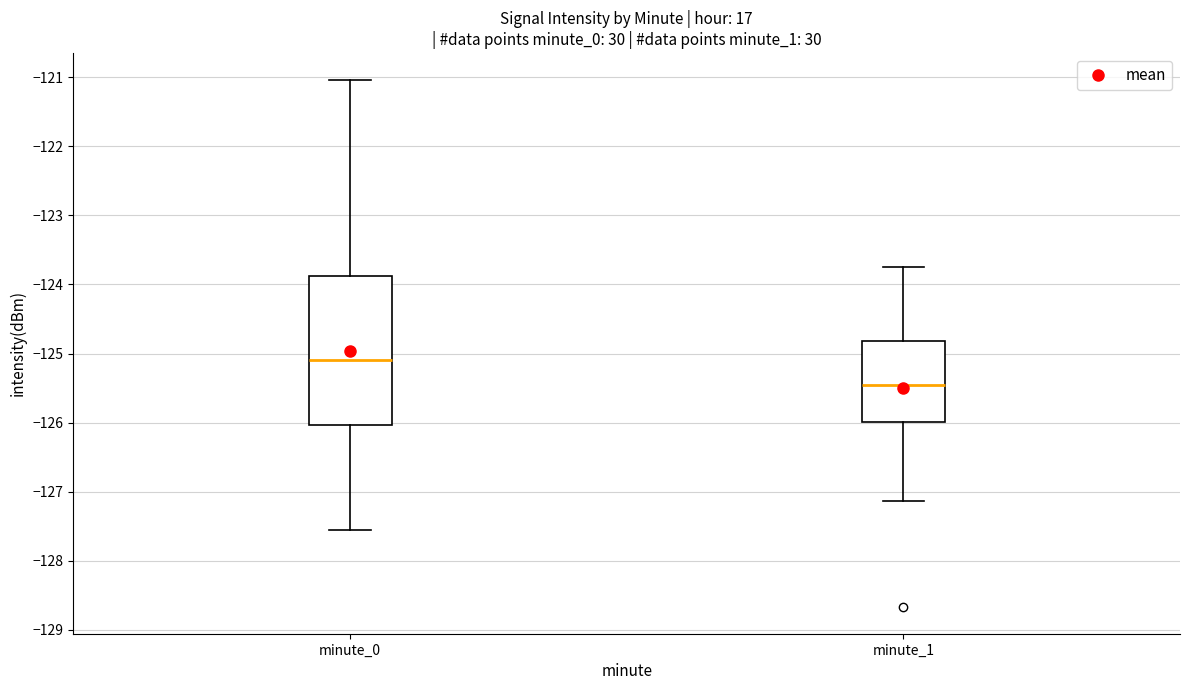

Reading left to right, read every box against the y-axis: the position of its median line, the range the box covers, and the ends of its whiskers. The values are not printed on the chart, so give them approximately, as read against the axis.

minute_0: median -125.1, box -126.0 to -123.9, whiskers -127.6 to -121.0
minute_1: median -125.4, box -126.0 to -124.8, whiskers -127.1 to -123.7